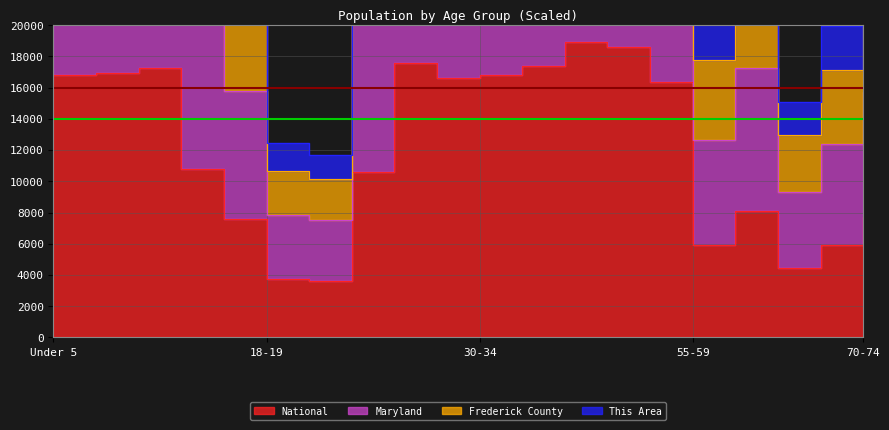

What is the maximum value shown in the chart?

77632.1